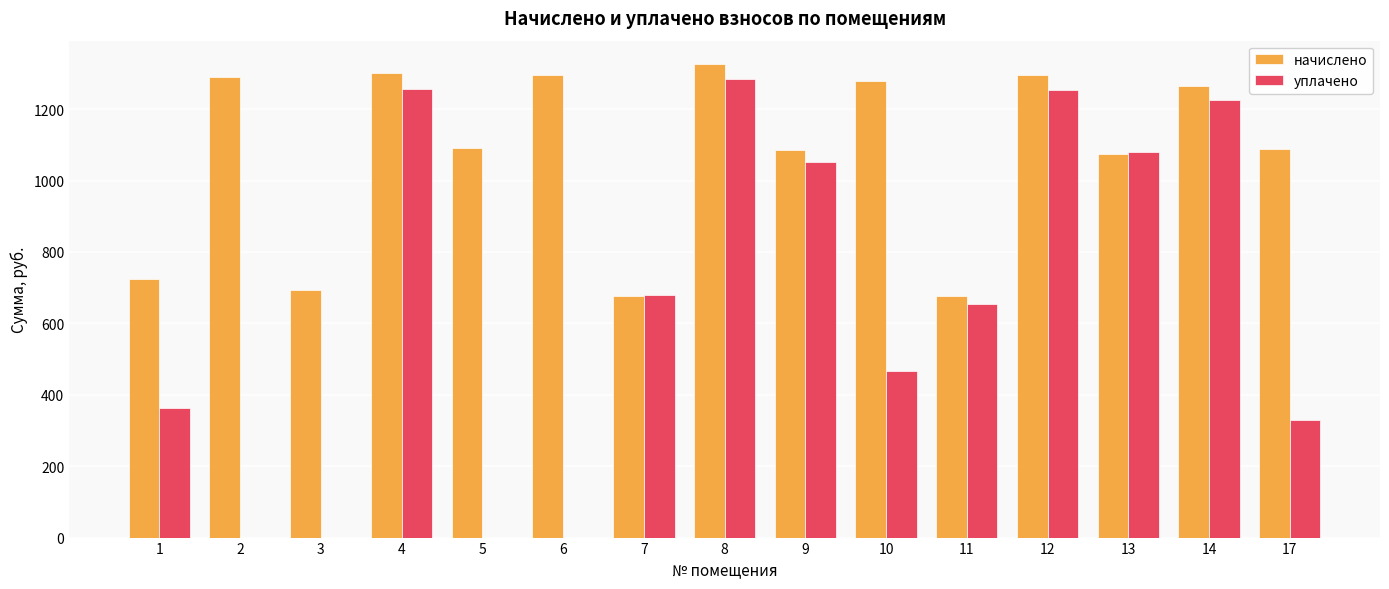

Is it true that уплачено equals 1173.6 at 11?

False